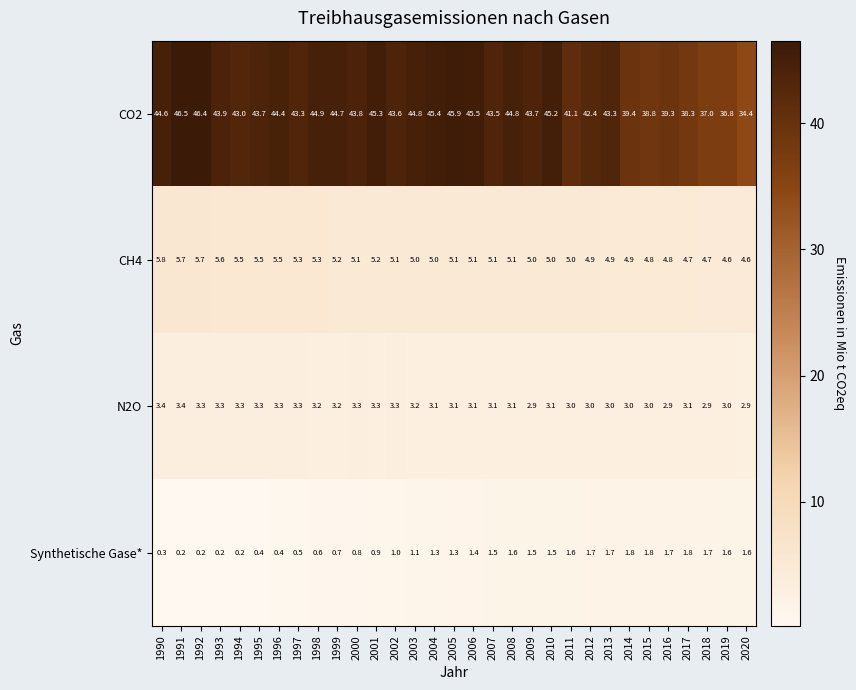

What is the difference between the Synthetische Gase* values at 2004 and 1991?

1.1